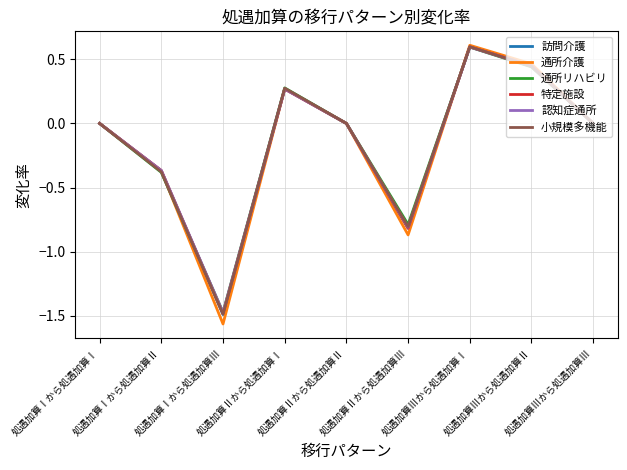

Which series has the widest spread of values?

通所介護